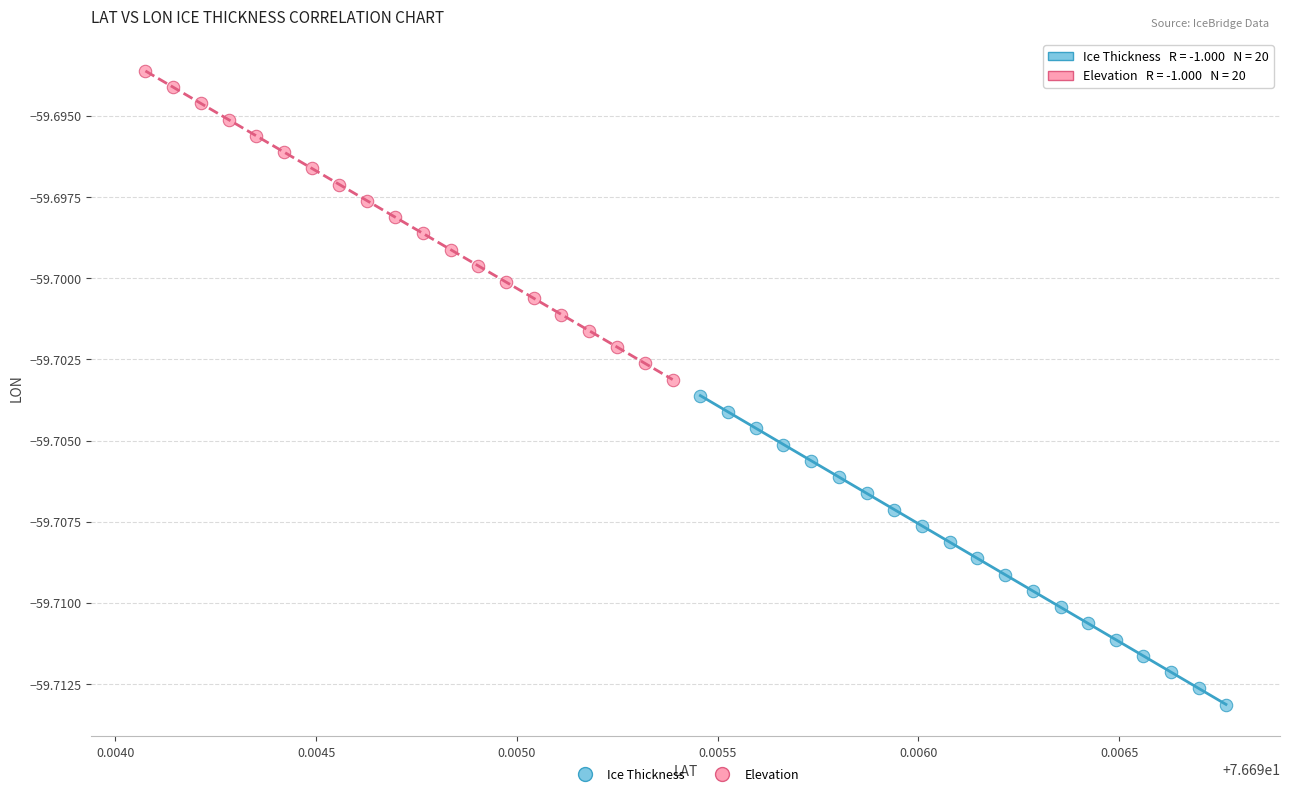

Which series has the widest spread of Y values?

Ice Thickness